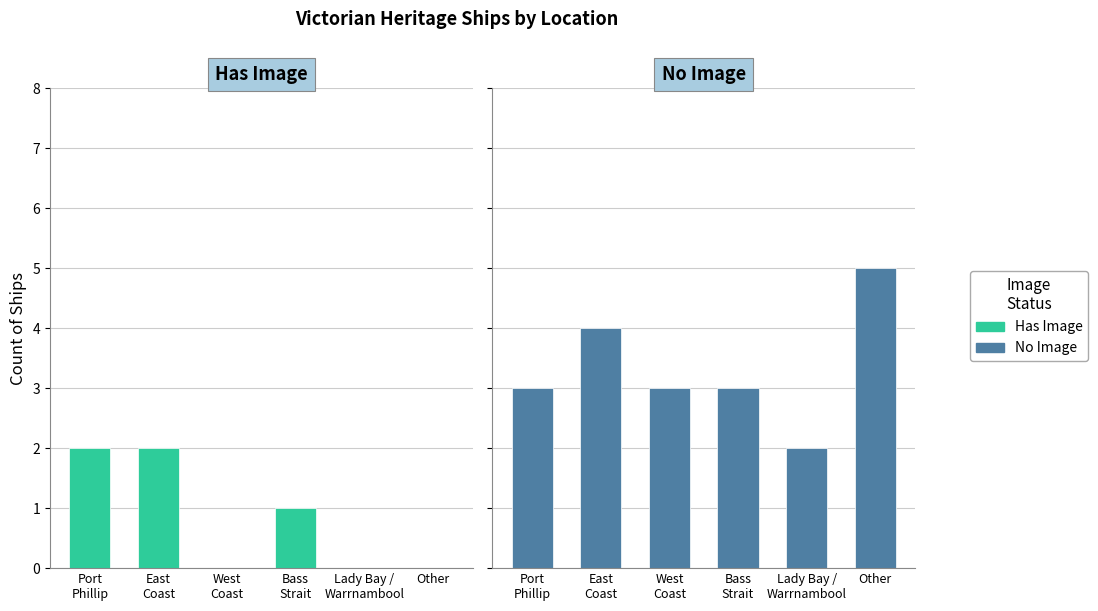

Does the chart contain stacked bars?

No